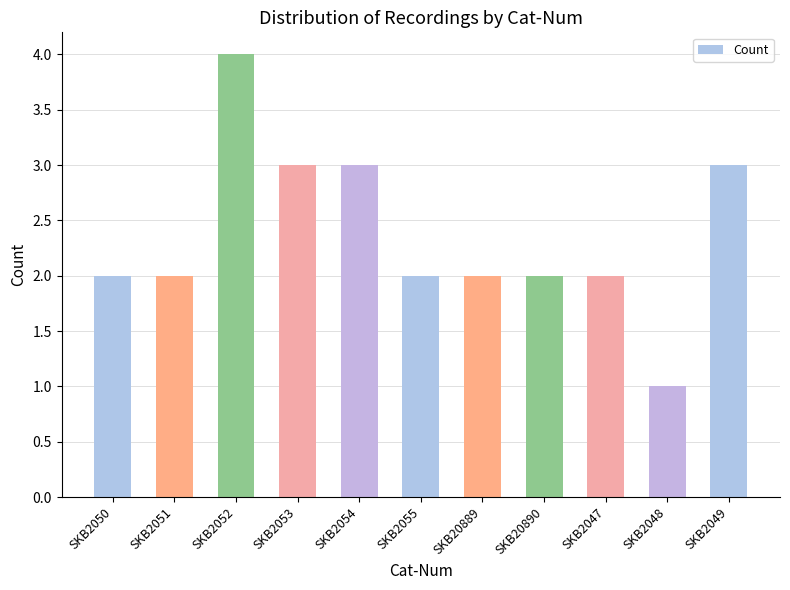

What is the sum of all values?

26